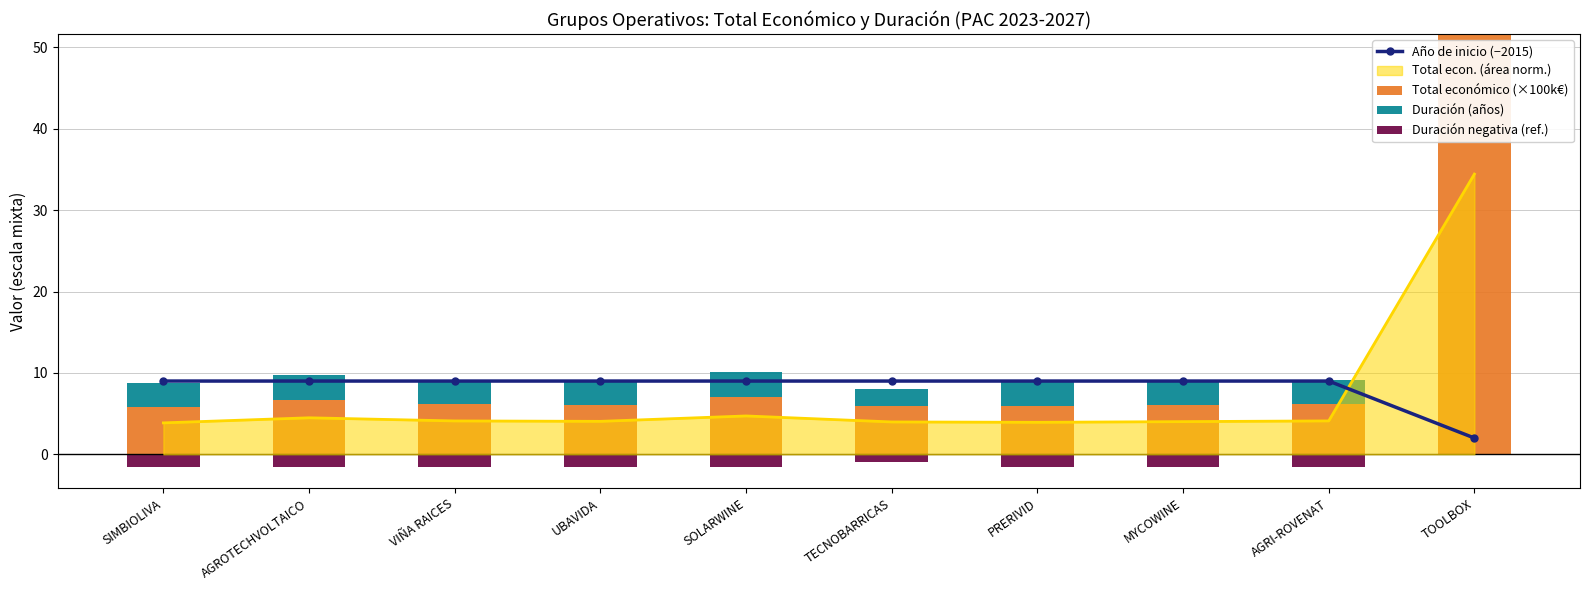

What is the difference between the Total económico (×100k€) values at TOOLBOX and UBAVIDA?

45.6